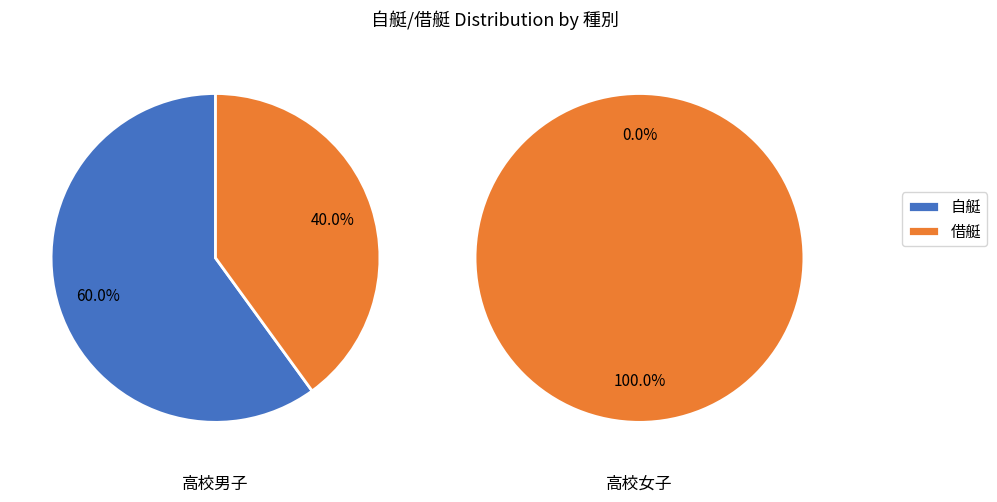

Between 高校男子 and 高校女子, which series saw the biggest shift?

自艇